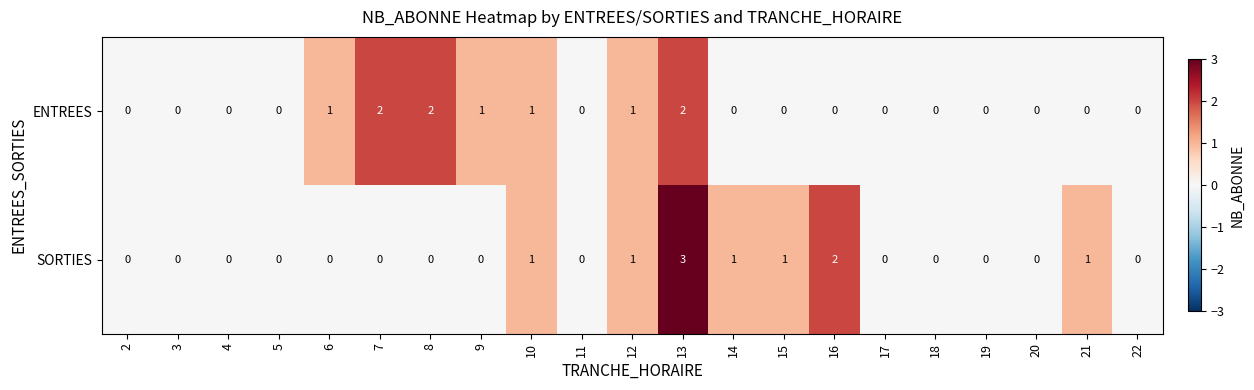

What is the difference between the maximum and minimum values in the SORTIES series?

3